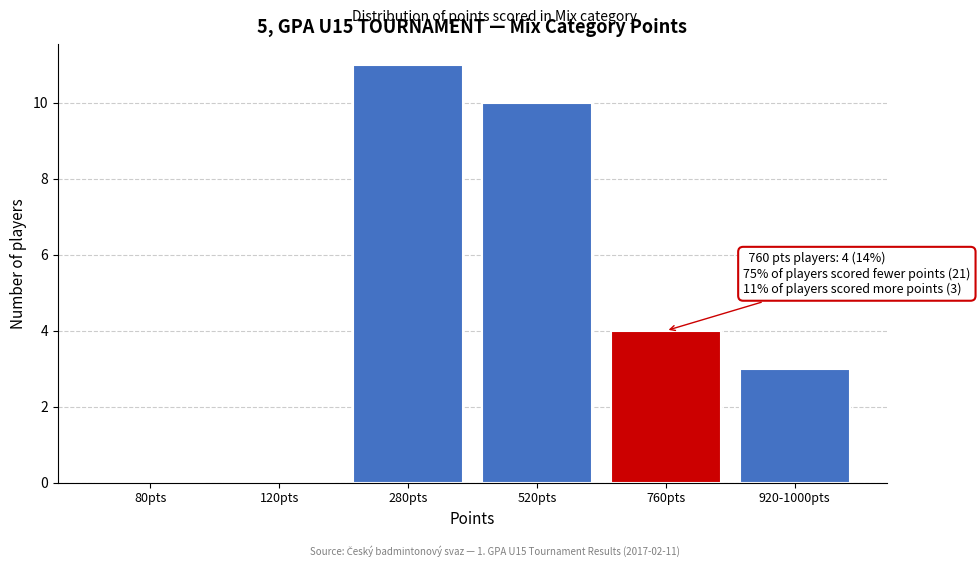

Reading left to right, transcribe all the data shown in this chart.

80pts=0	120pts=0	280pts=11	520pts=10	760pts=4	920-1000pts=3